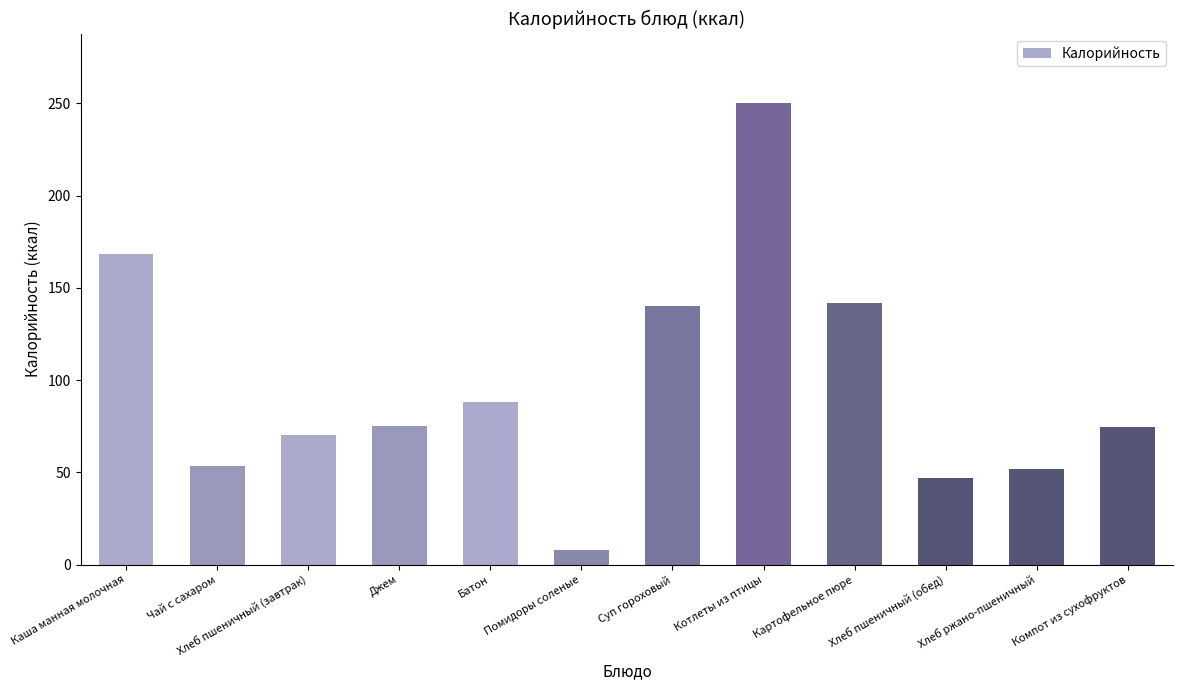

What is the smallest value displayed?

7.8